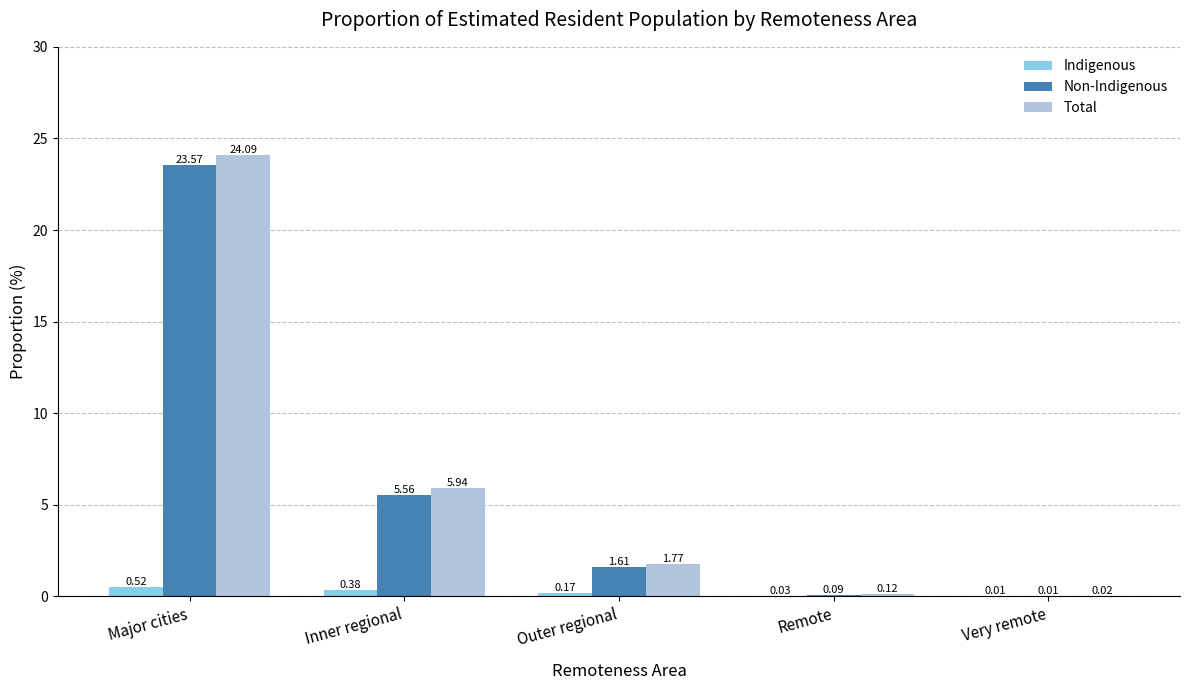

What is the sum of the Indigenous values at Inner regional and Major cities?

0.9